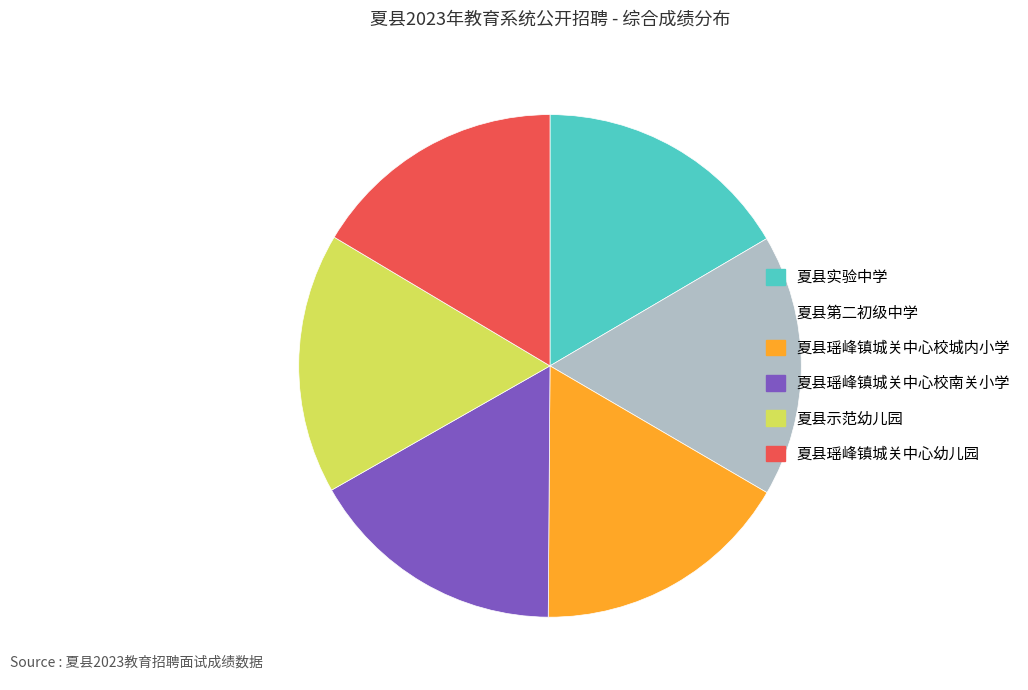

Approximately how many times larger is the value at 夏县第二初级中学 compared to 夏县瑶峰镇城关中心校南关小学?

1.0